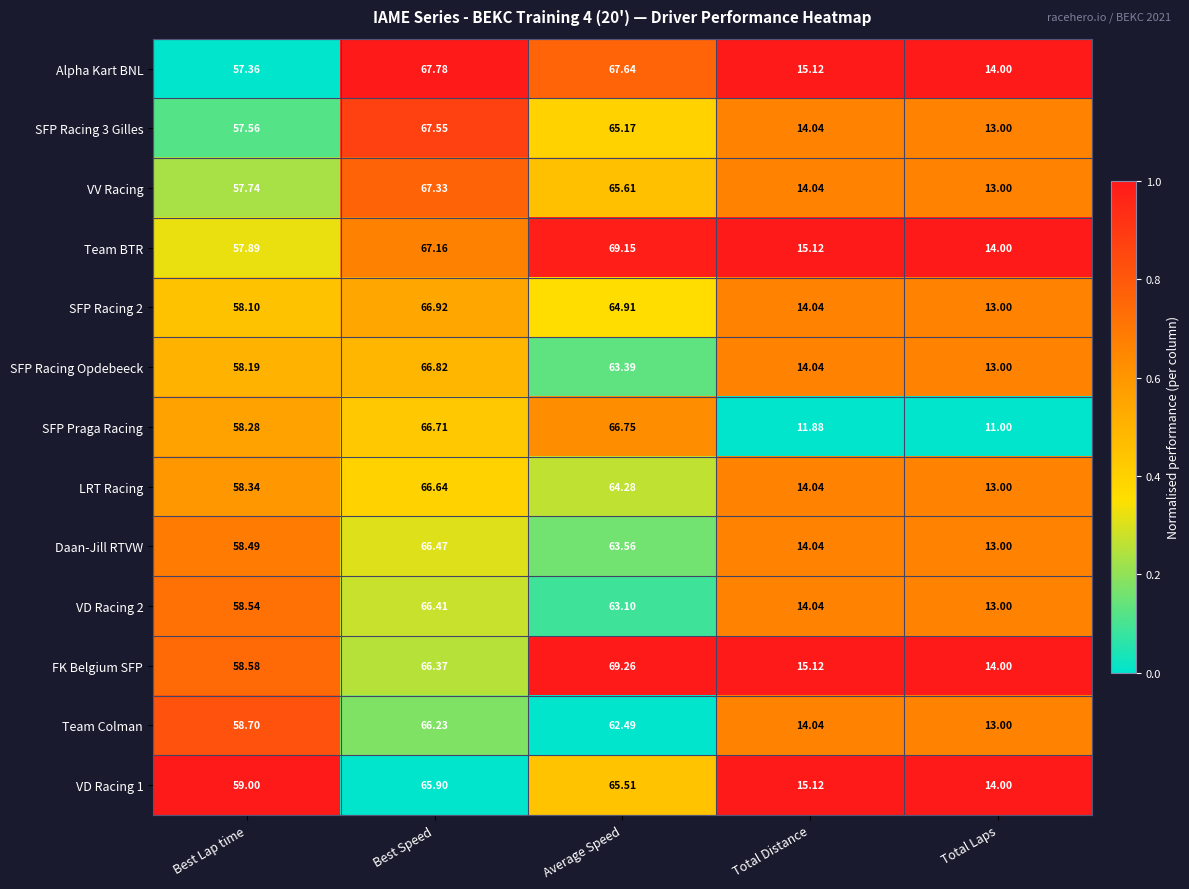

Which series has the largest range (max minus min)?

SFP Praga Racing